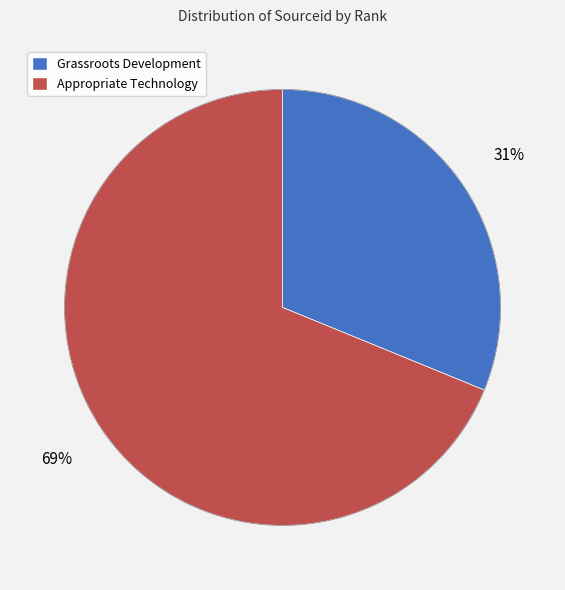

Is there a majority slice in this chart?

Yes